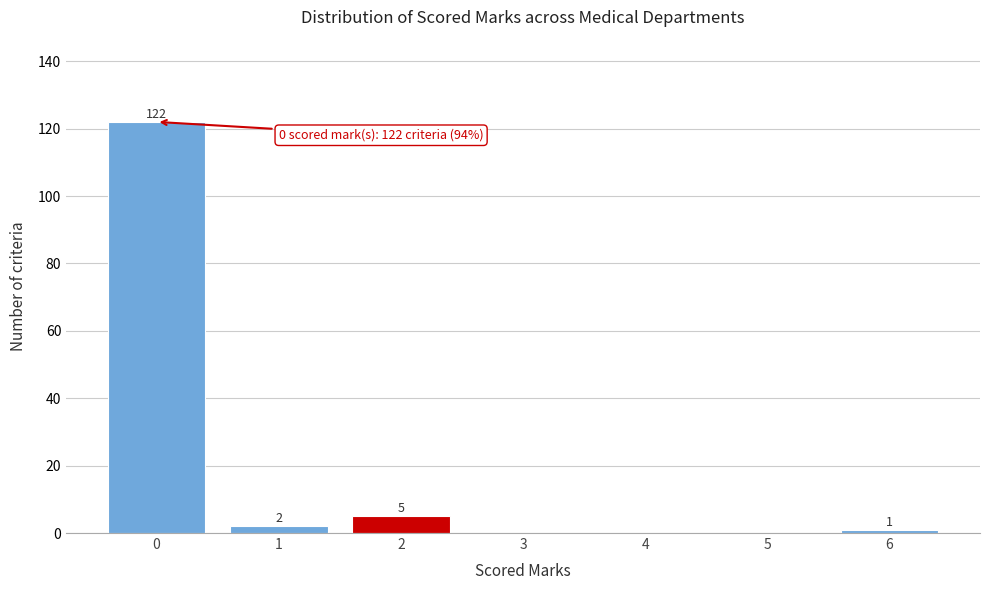

Which range on the x-axis has the tallest bar?

-0.5 to 0.5